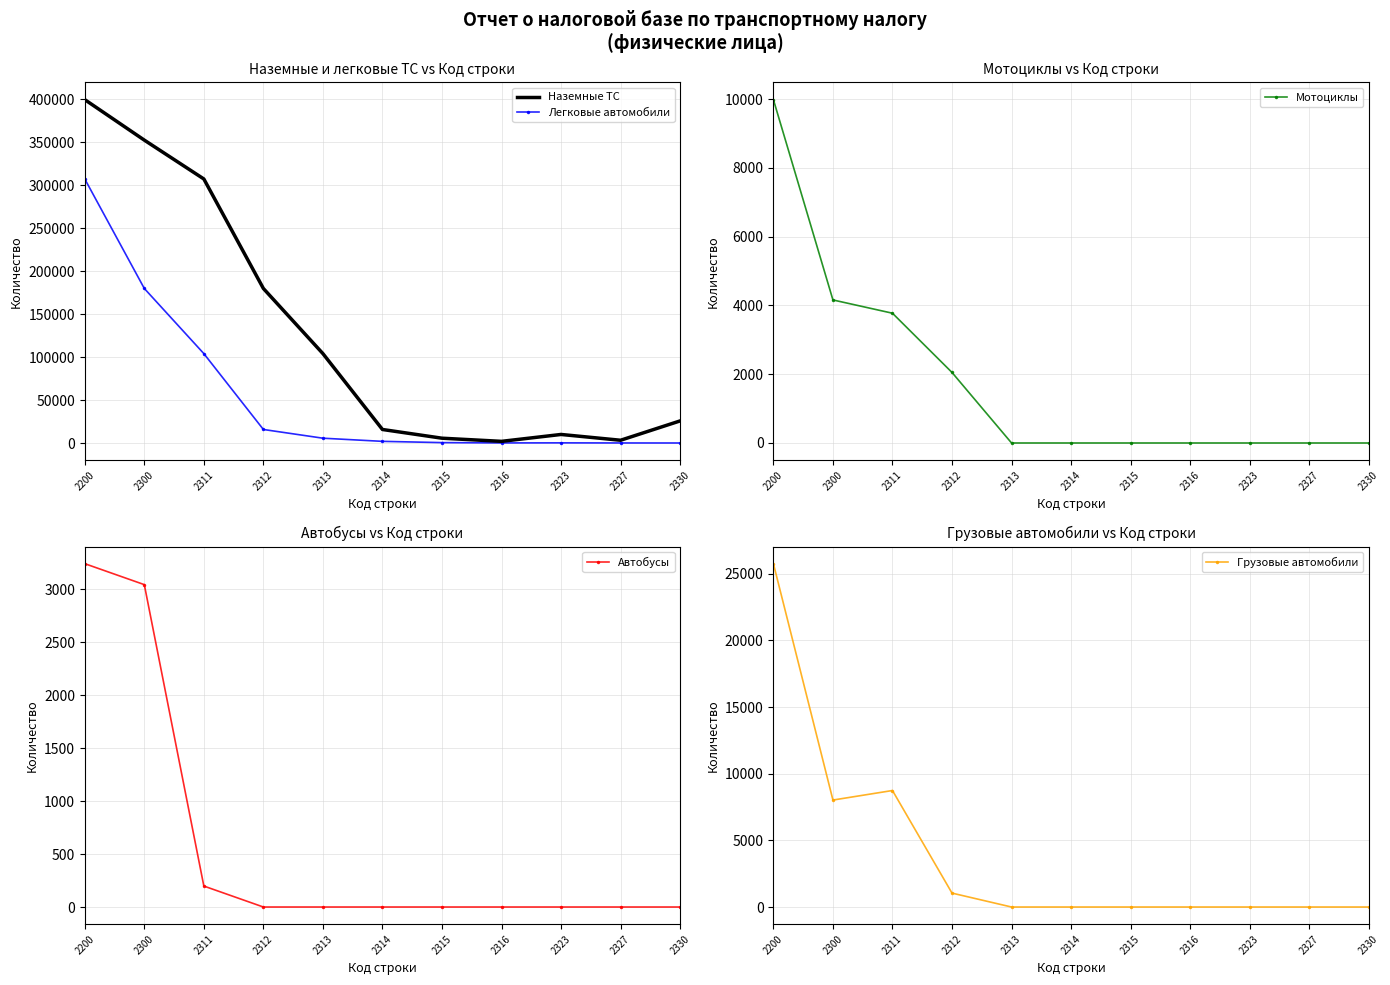

Between 2300 and 2316, which series saw the biggest shift?

Наземные ТС